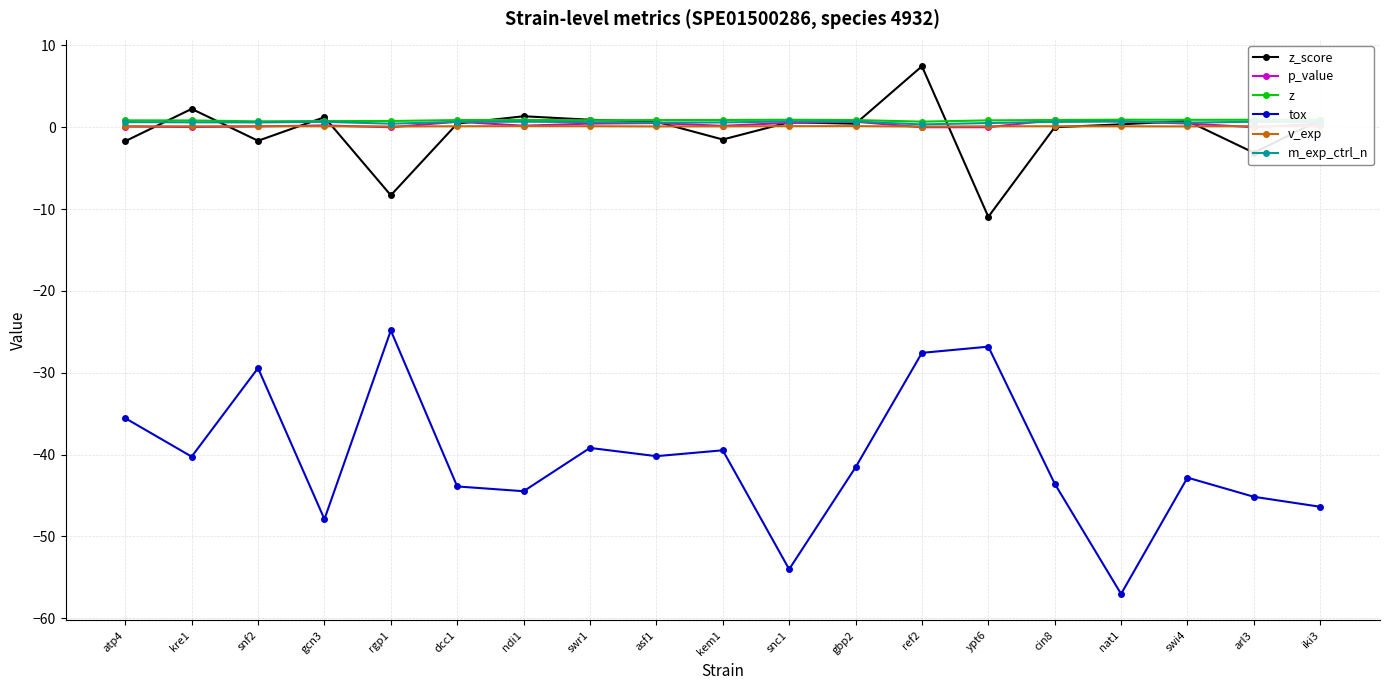

True or false: tox and z intersect in this chart.

False